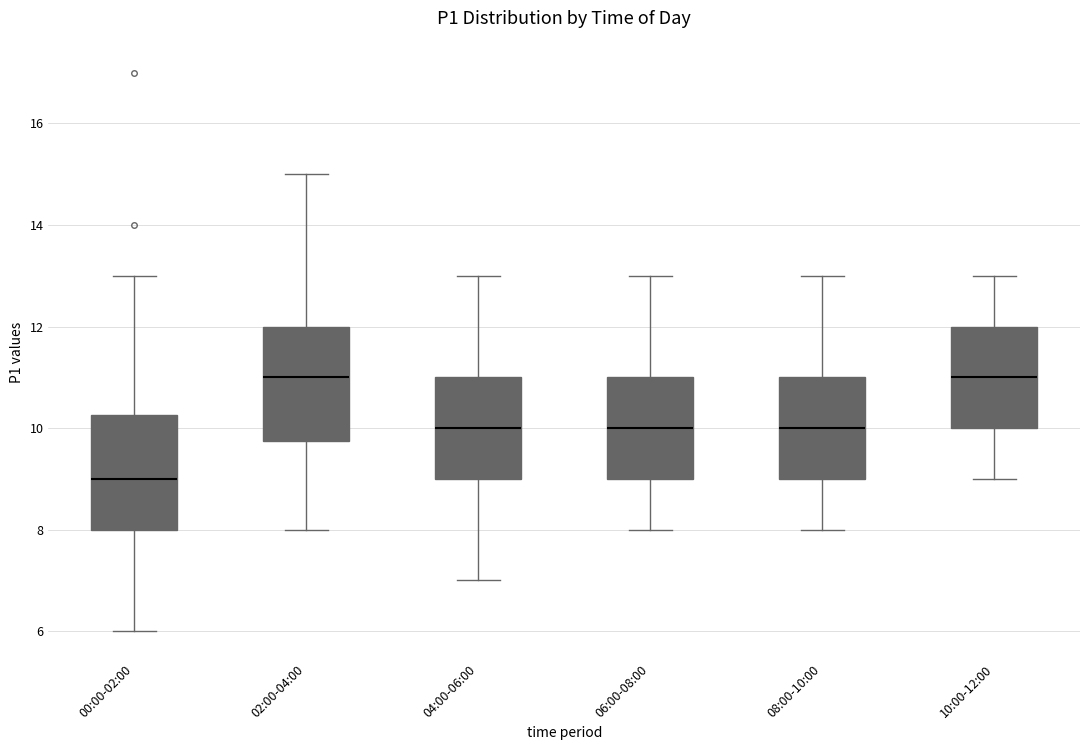

Where does the upper whisker of the box for 08:00-10:00 end on the y-axis? The values are not printed on the chart, so give them approximately, as read against the axis.

13.0